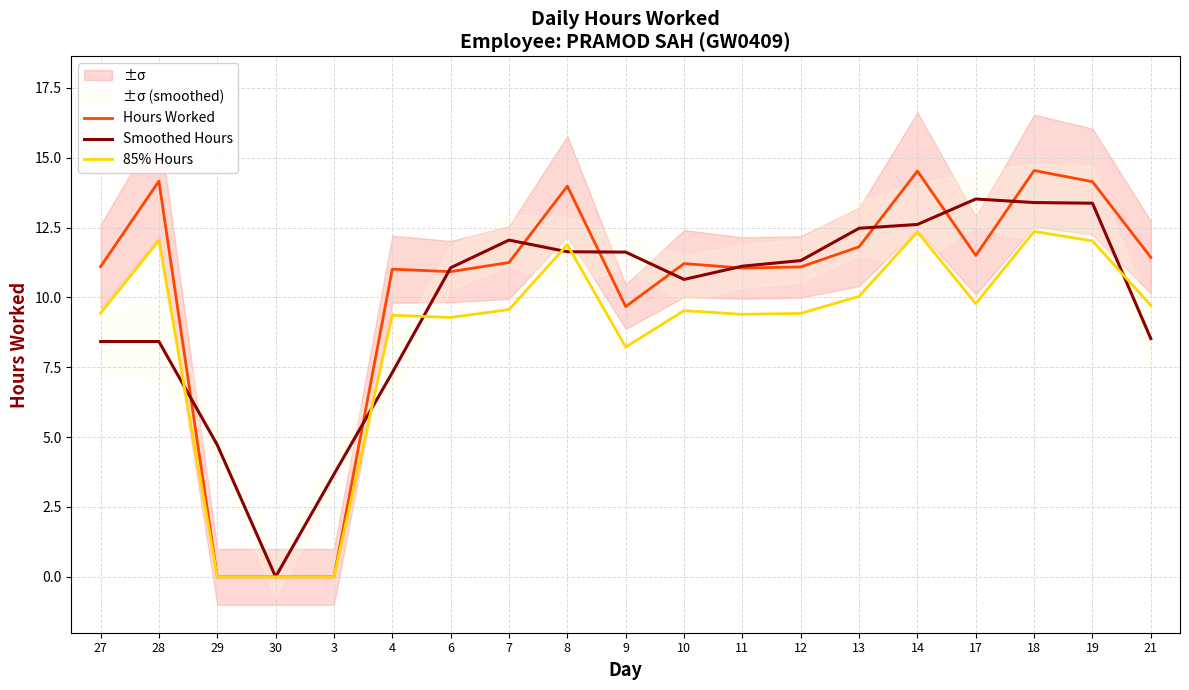

The value of 85% Hours at 19 is 3.7. True or false?

False